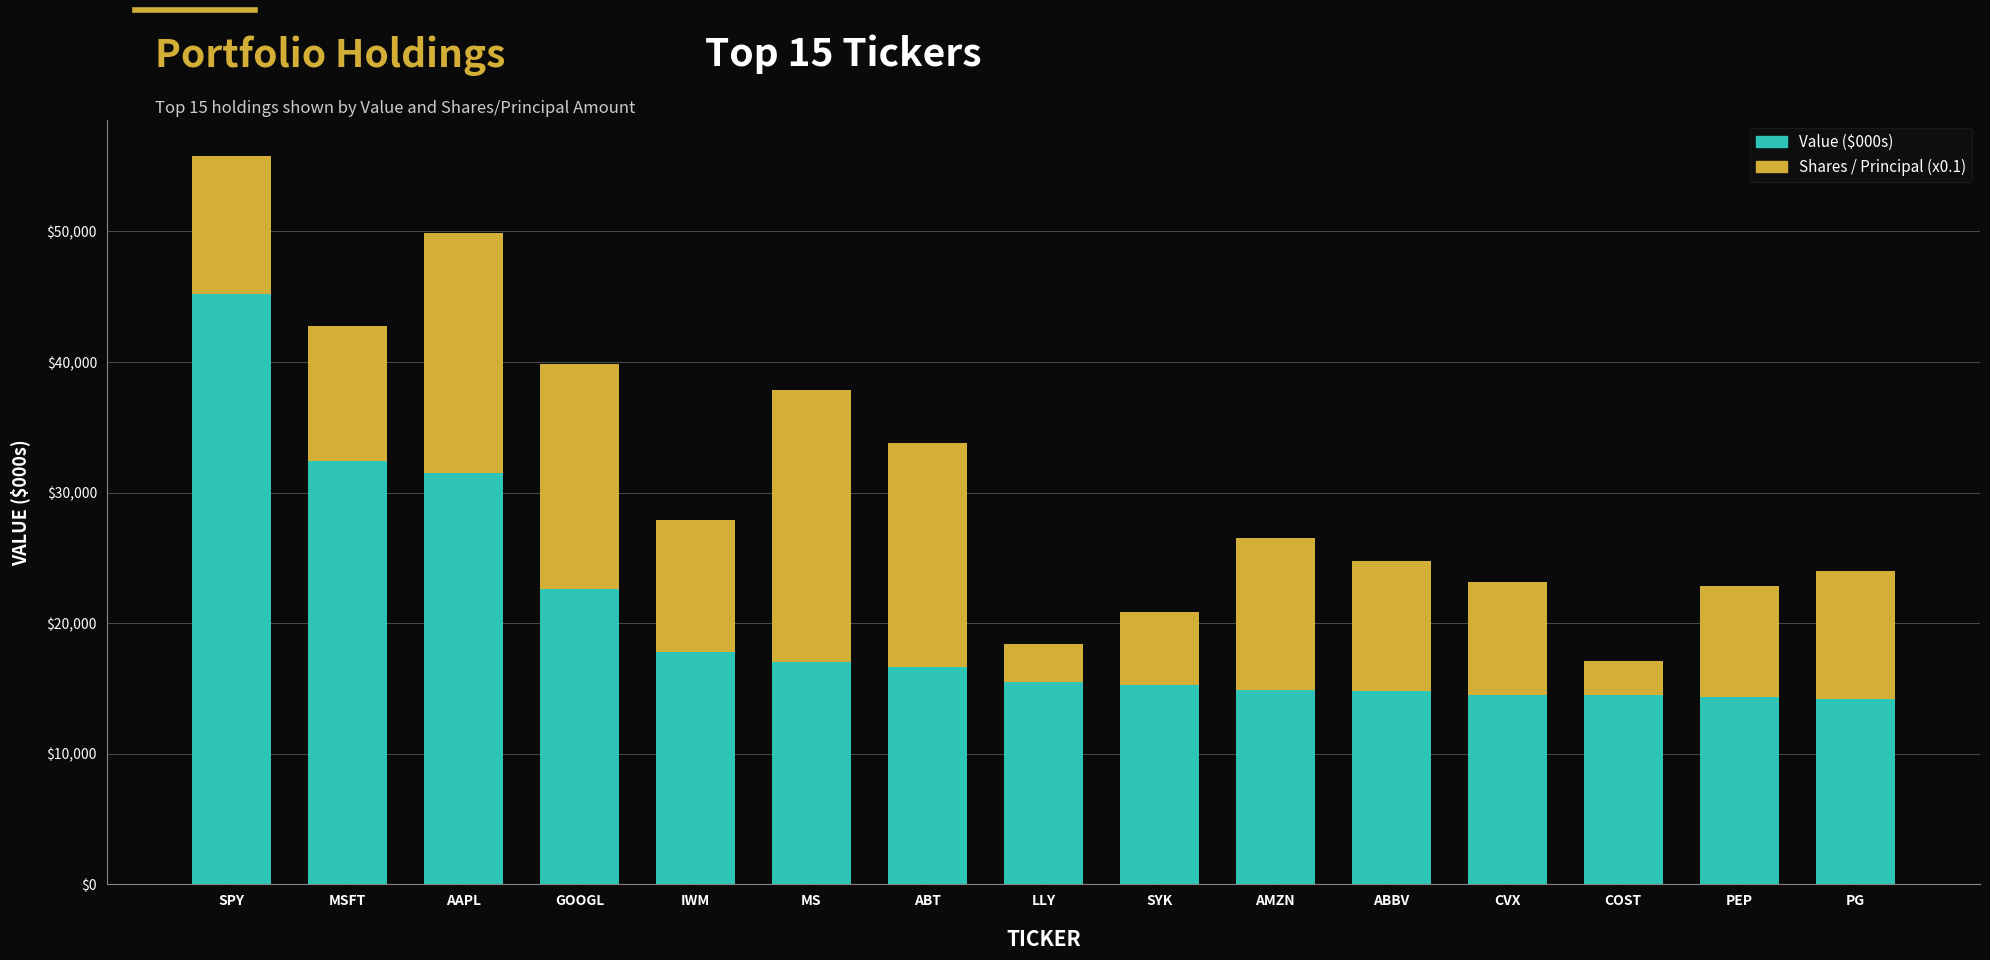

What is the total value across all series at MS?

37828.7